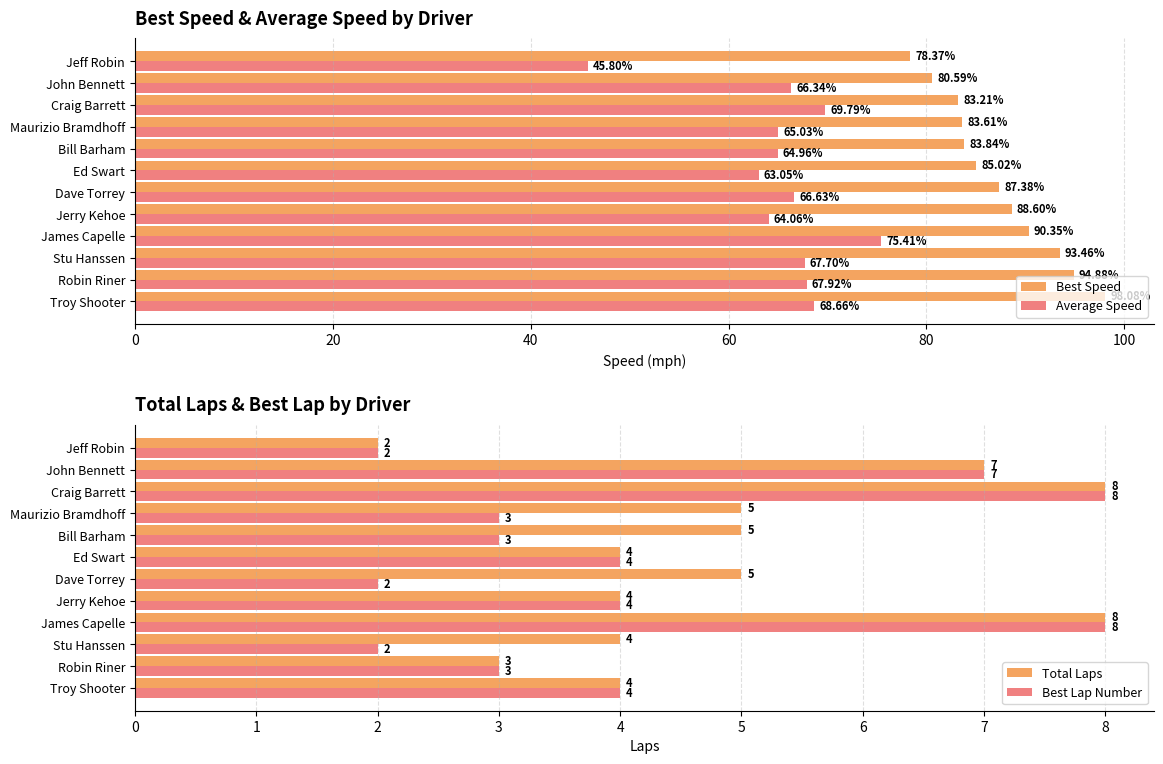

Is it true that Total Laps equals 7 at Troy Shooter?

False